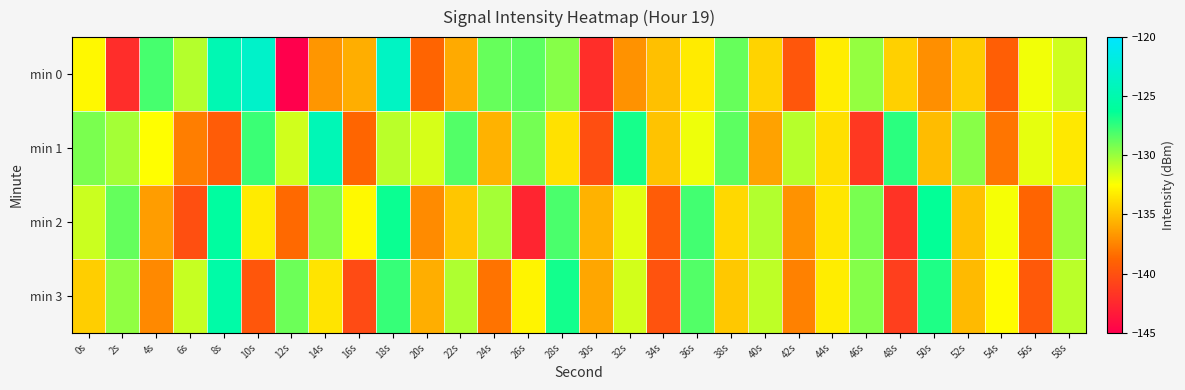

How many distinct data groups are displayed?

4